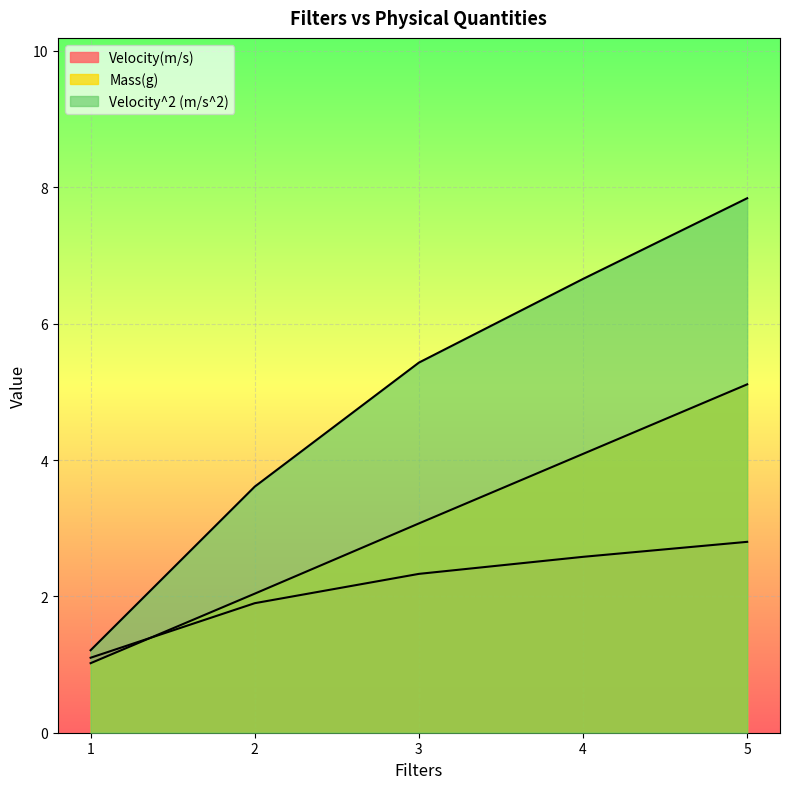

Reading left to right, list all the values displayed in this chart.

Velocity(m/s): 1=1.1	2=1.9	3=2.3	4=2.6	5=2.8
Mass(g): 1=1.0	2=2.0	3=3.1	4=4.1	5=5.1
Velocity^2 (m/s^2): 1=1.2	2=3.6	3=5.4	4=6.7	5=7.8